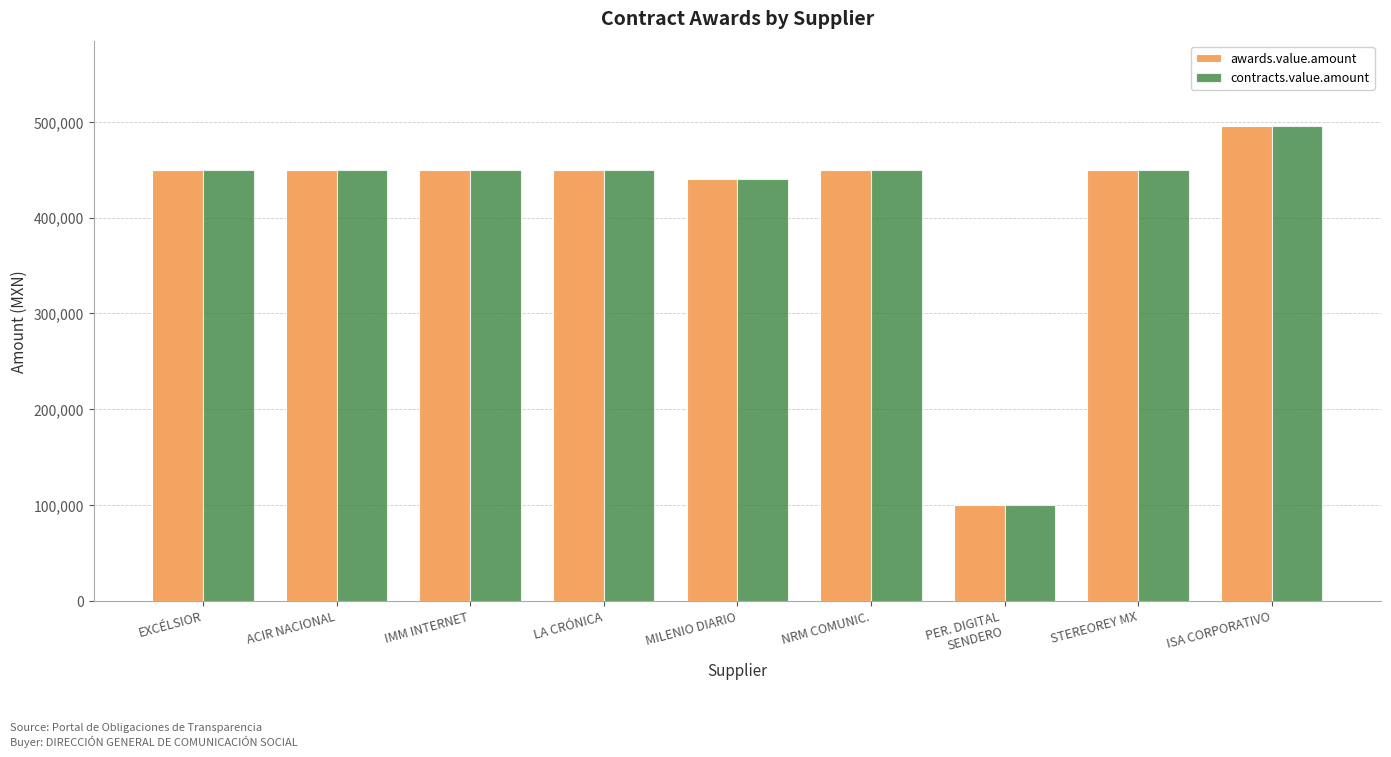

True or false: awards.value.amount has a value of 101438.9 at ACIR NACIONAL.

False